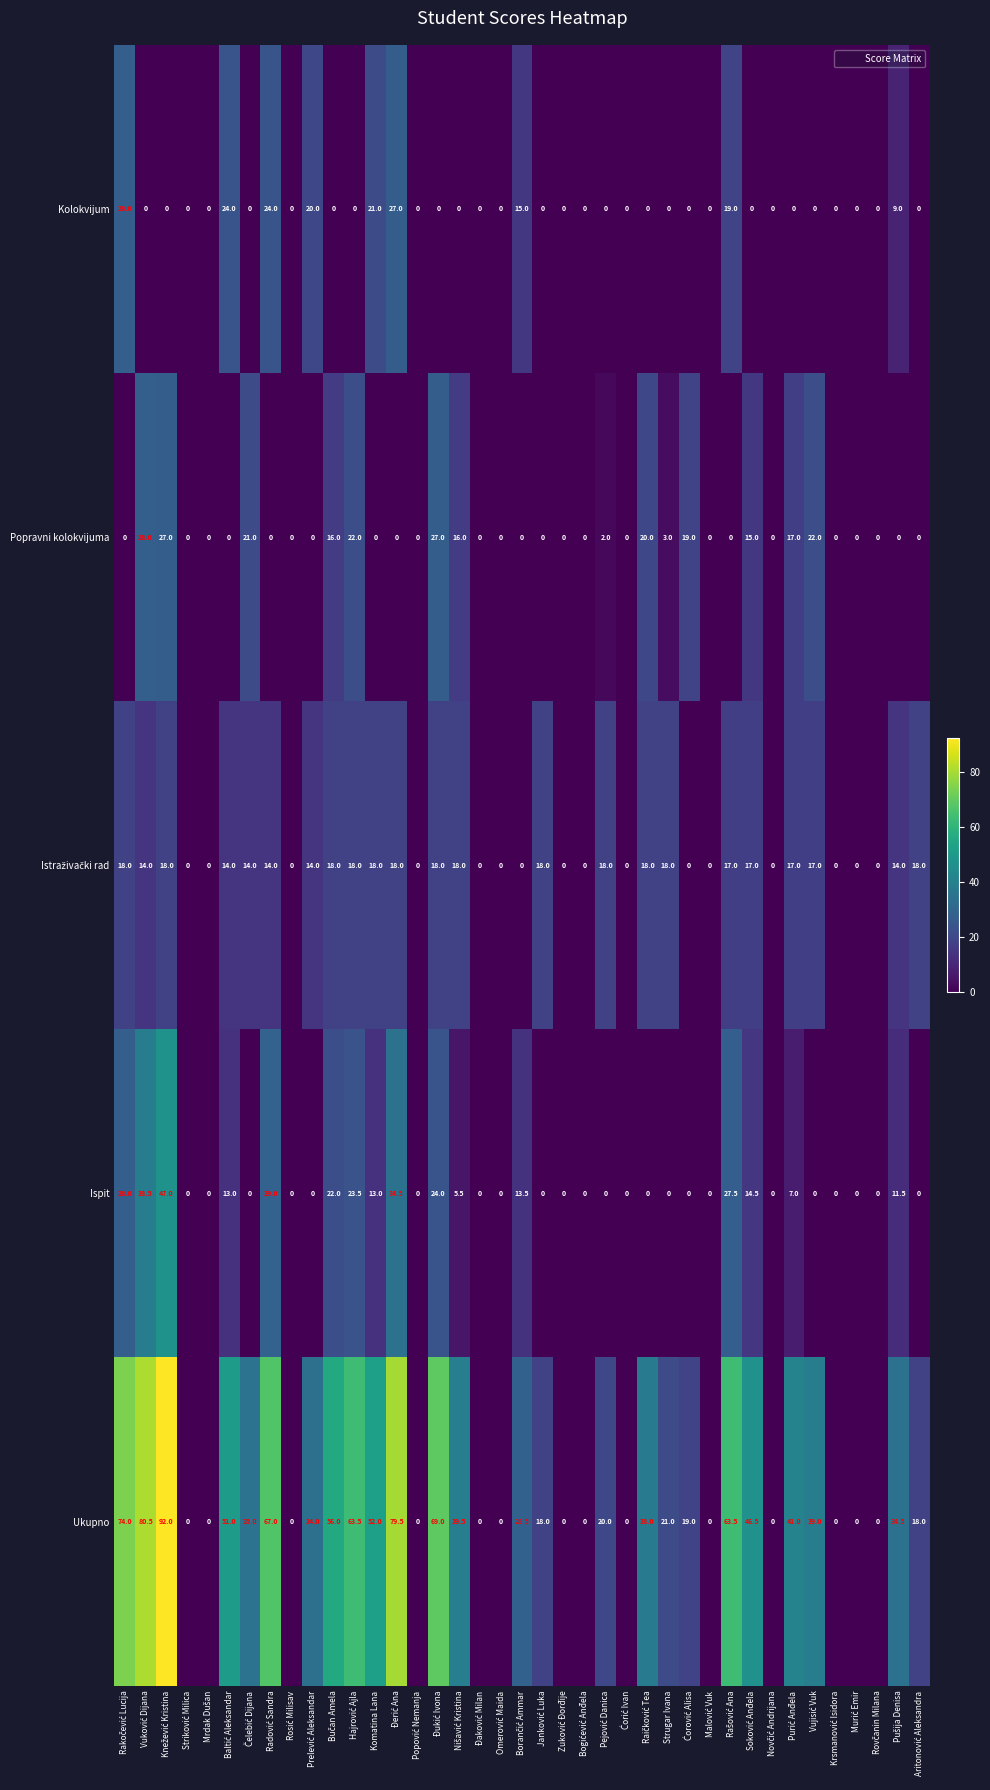

Which series has the widest spread of values?

Ukupno